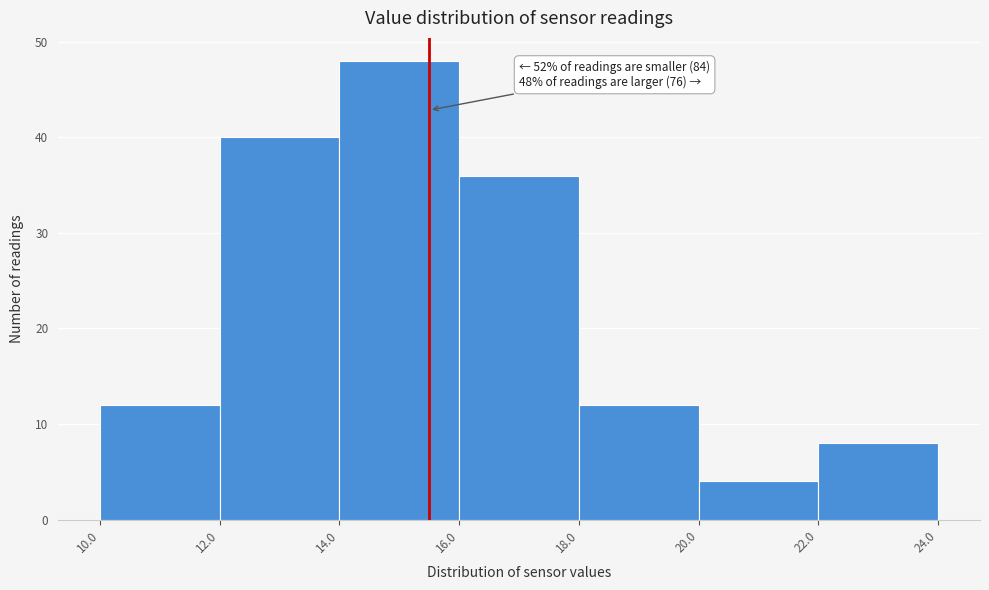

Which range on the x-axis has the tallest bar?

14.0 to 16.0